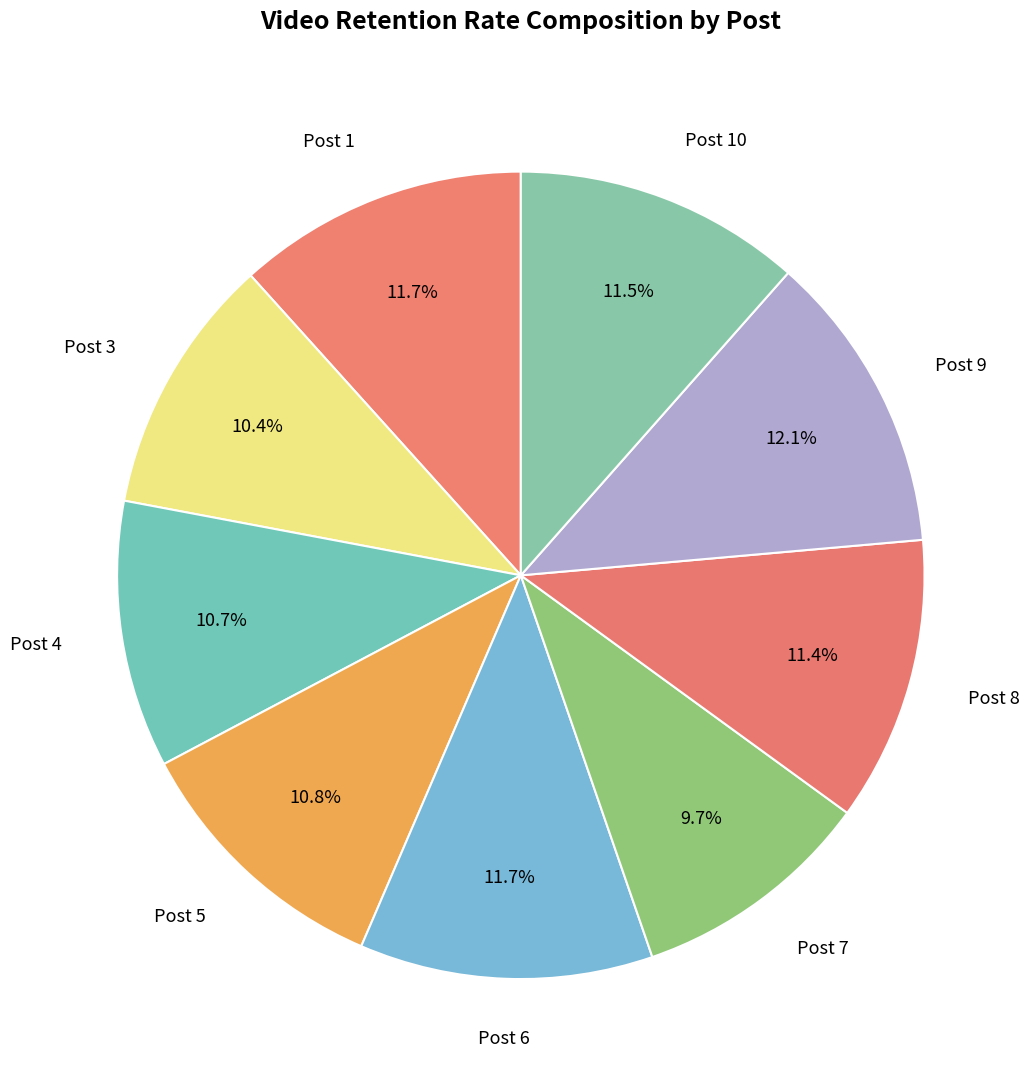

Count the number of slices in the pie.

9